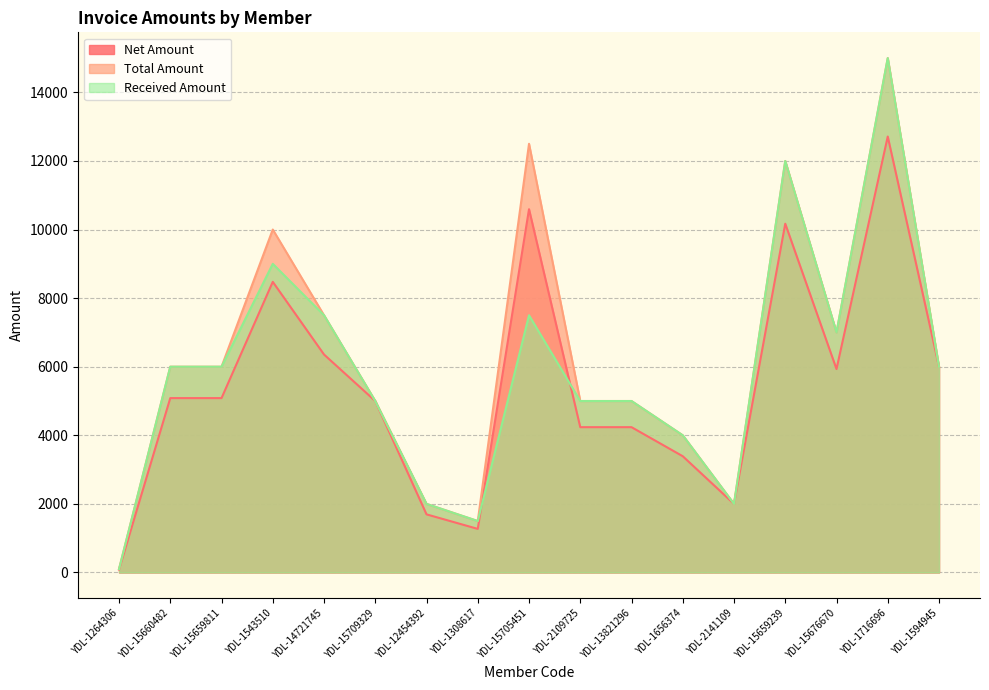

Between YDL-2109725 and YDL-13821296, which is larger?

YDL-2109725